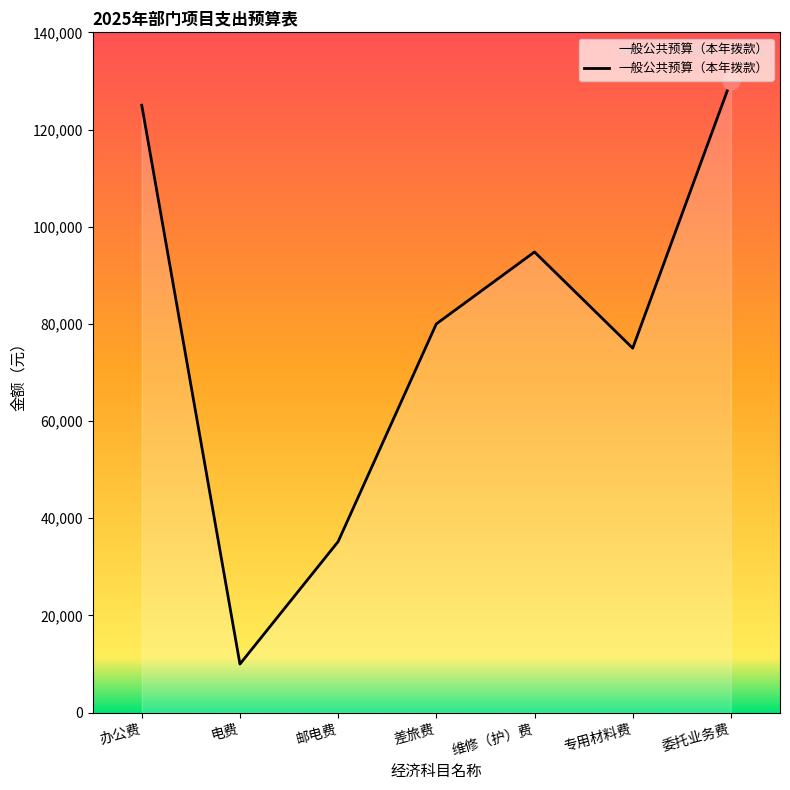

Which has a higher value, 专用材料费 or 电费?

专用材料费